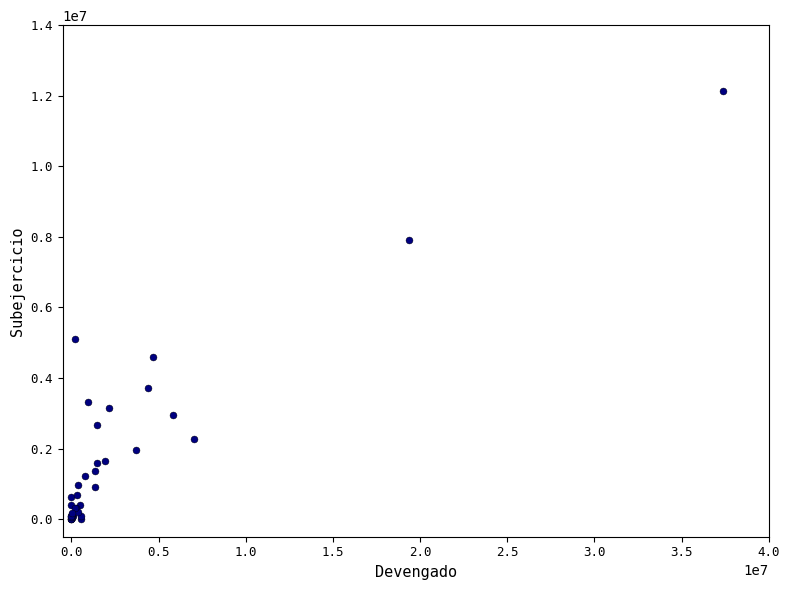

What Y value in the scatter plot is closest to 6073834?

5109502.5